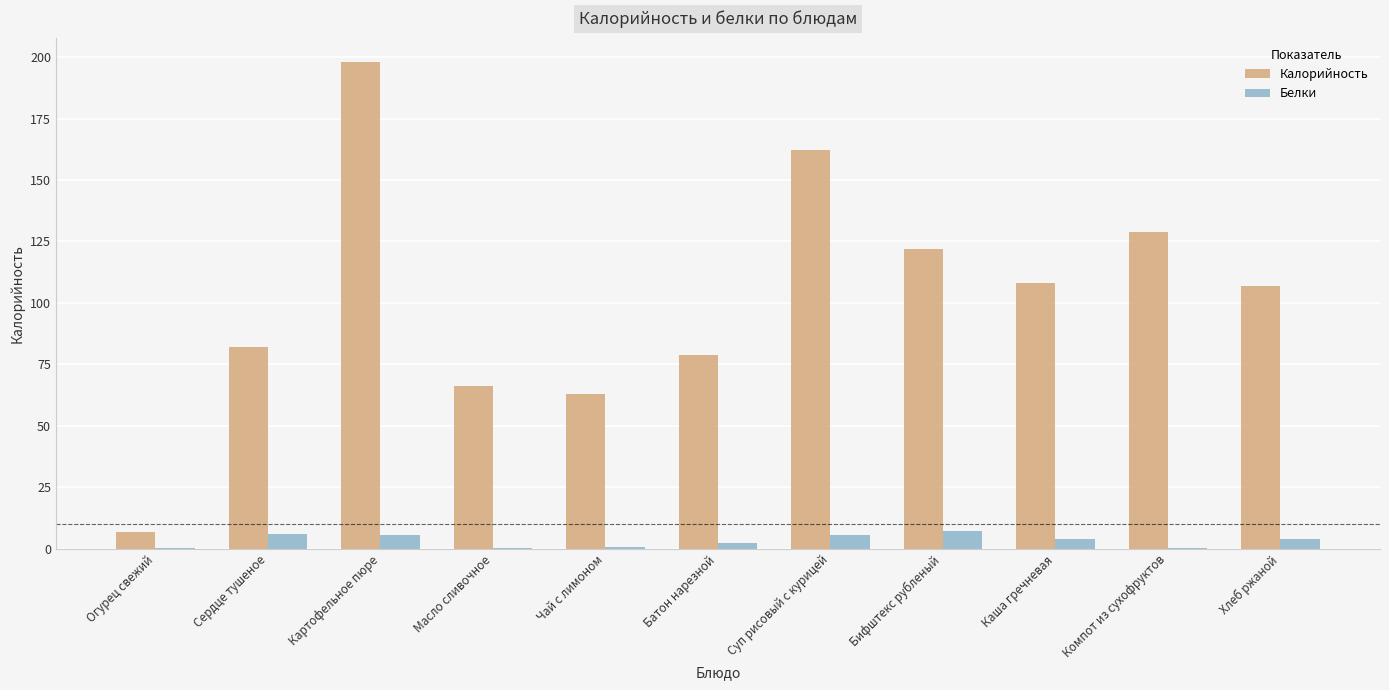

Which series has the largest total across all categories?

Калорийность